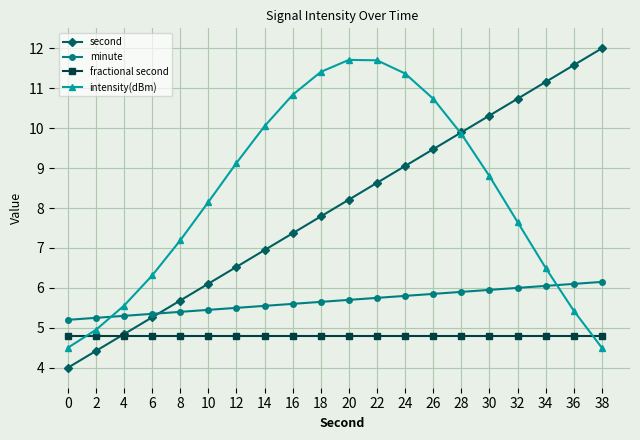

What is the difference between the highest and lowest values at 28?

5.1